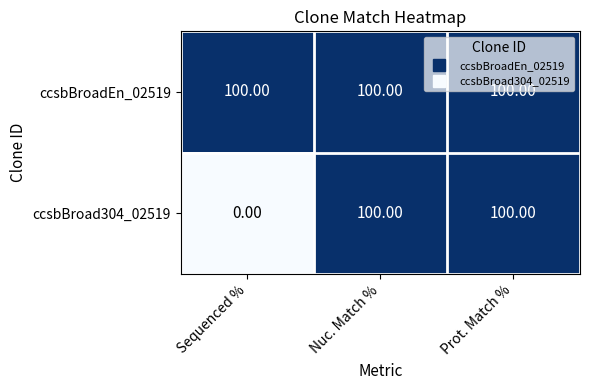

Which series changed the most between Sequenced % and Prot. Match %?

ccsbBroad304_02519